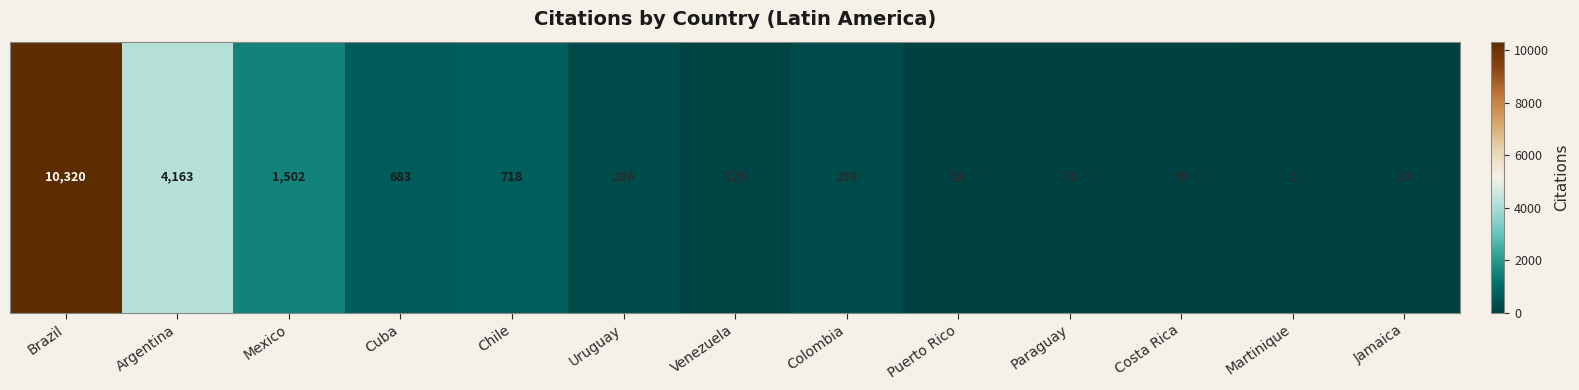

Reading left to right, list all the values displayed in this chart.

Brazil=10320	Argentina=4163	Mexico=1502	Cuba=683	Chile=718	Uruguay=286	Venezuela=125	Colombia=293	Puerto Rico=53	Paraguay=71	Costa Rica=59	Martinique=0	Jamaica=14